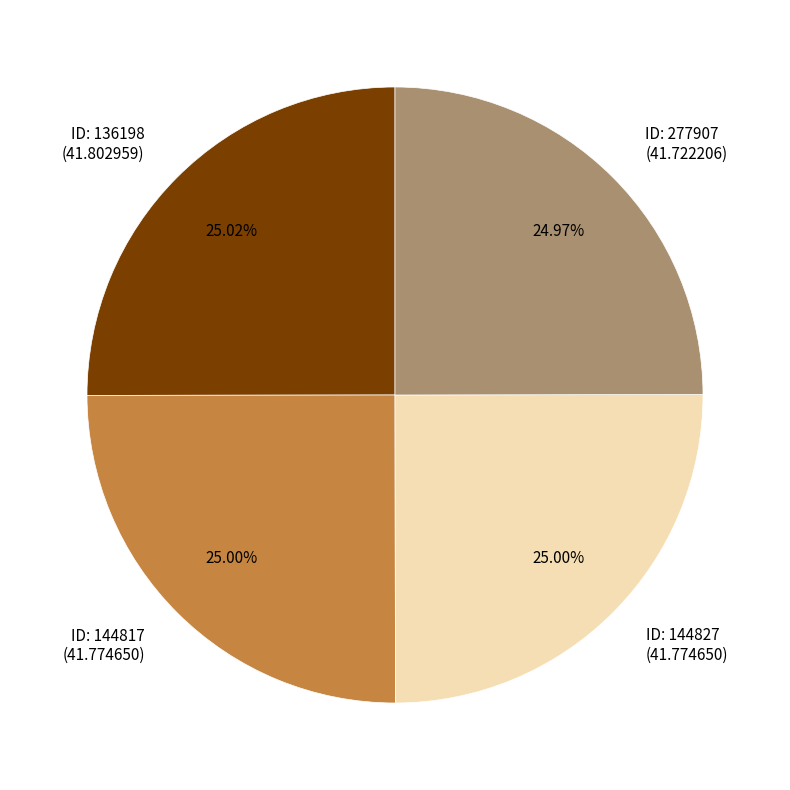

Is there a majority slice in this chart?

No